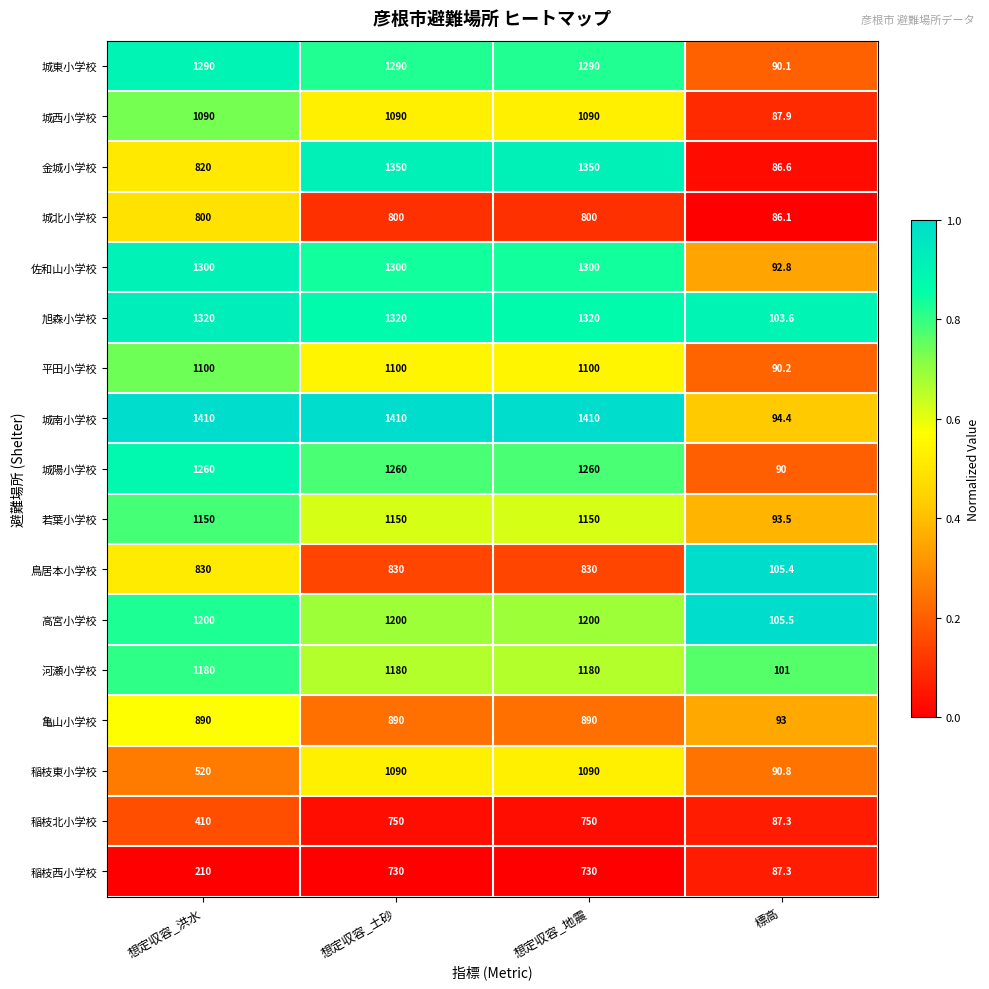

At 想定収容_洪水, list the series in order from largest to smallest.

城南小学校, 旭森小学校, 佐和山小学校, 城東小学校, 城陽小学校, 高宮小学校, 河瀬小学校, 若葉小学校, 平田小学校, 城西小学校, 亀山小学校, 鳥居本小学校, 金城小学校, 城北小学校, 稲枝東小学校, 稲枝北小学校, 稲枝西小学校